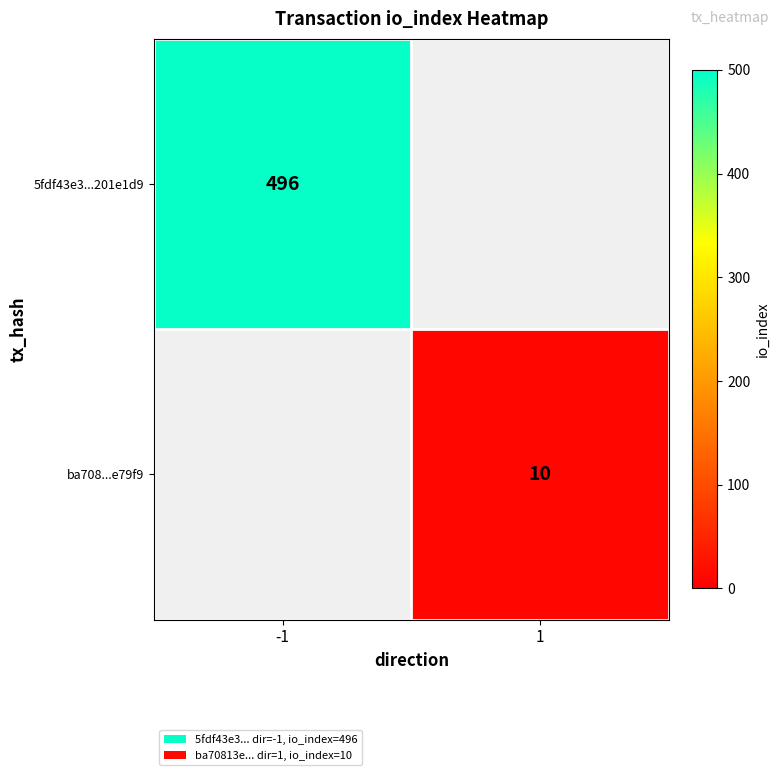

Is it true that 5fdf43e3...201e1d9 equals 287 at -1?

False